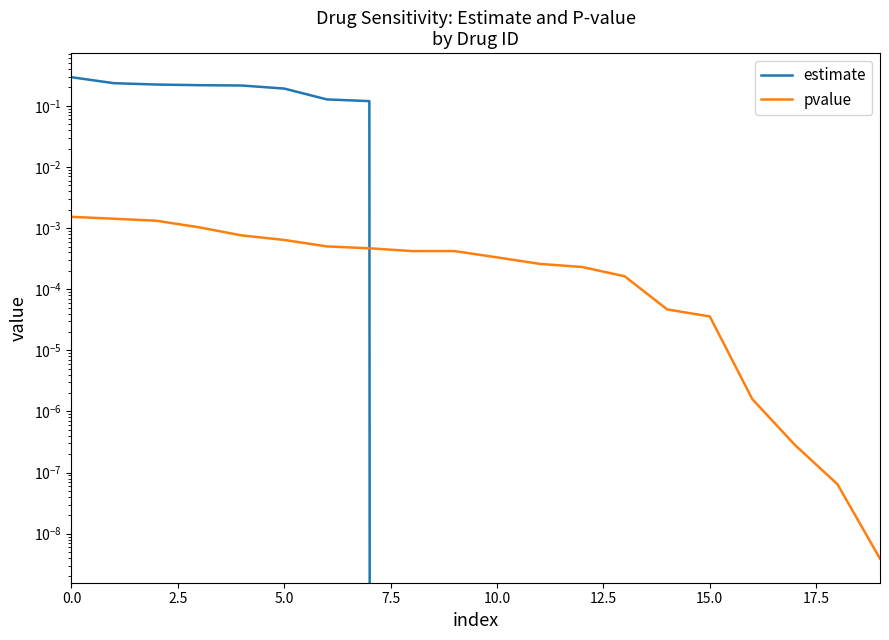

How many categories are shown in the chart?

20